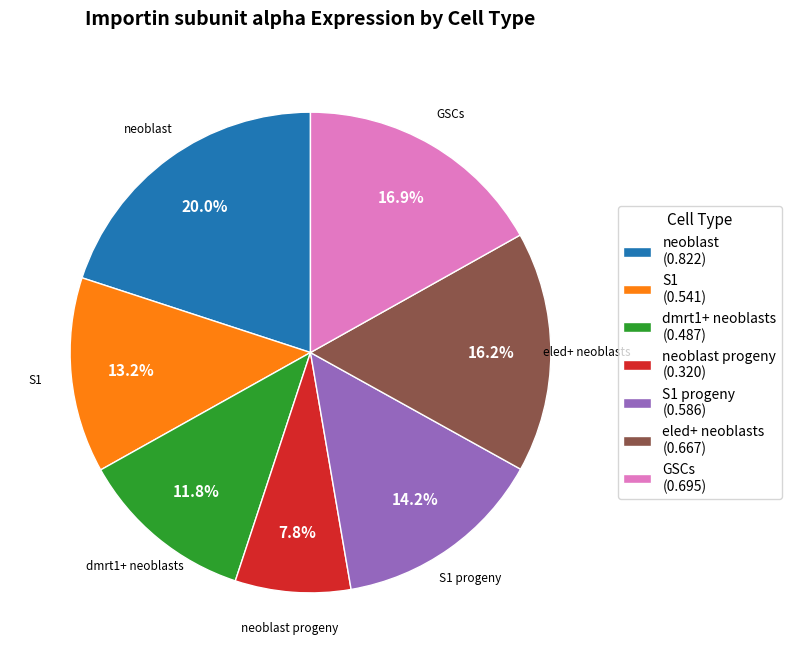

Which slice is the largest?

neoblast